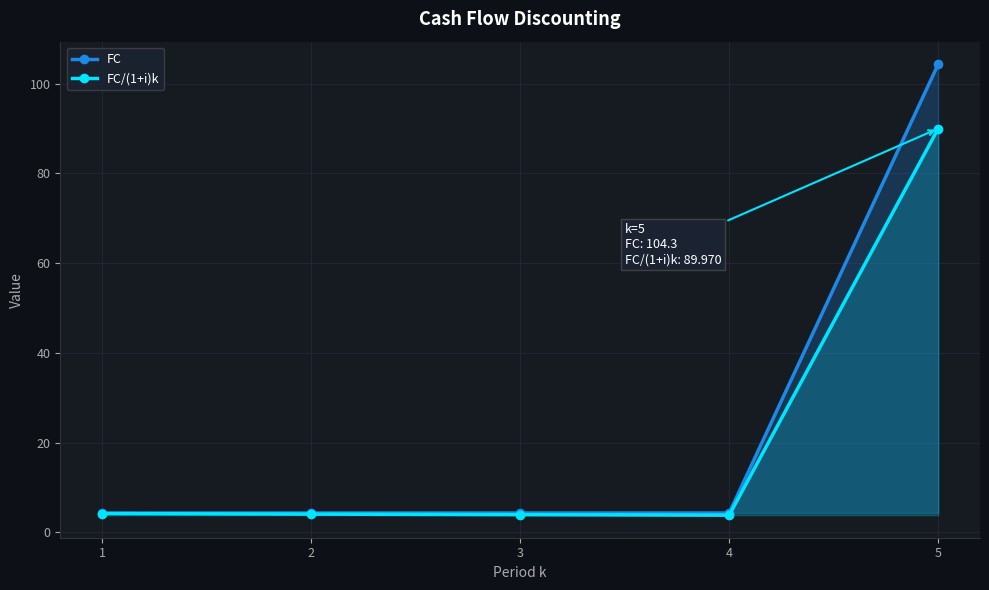

What is the value of the FC point at the 5th from the left?

104.3